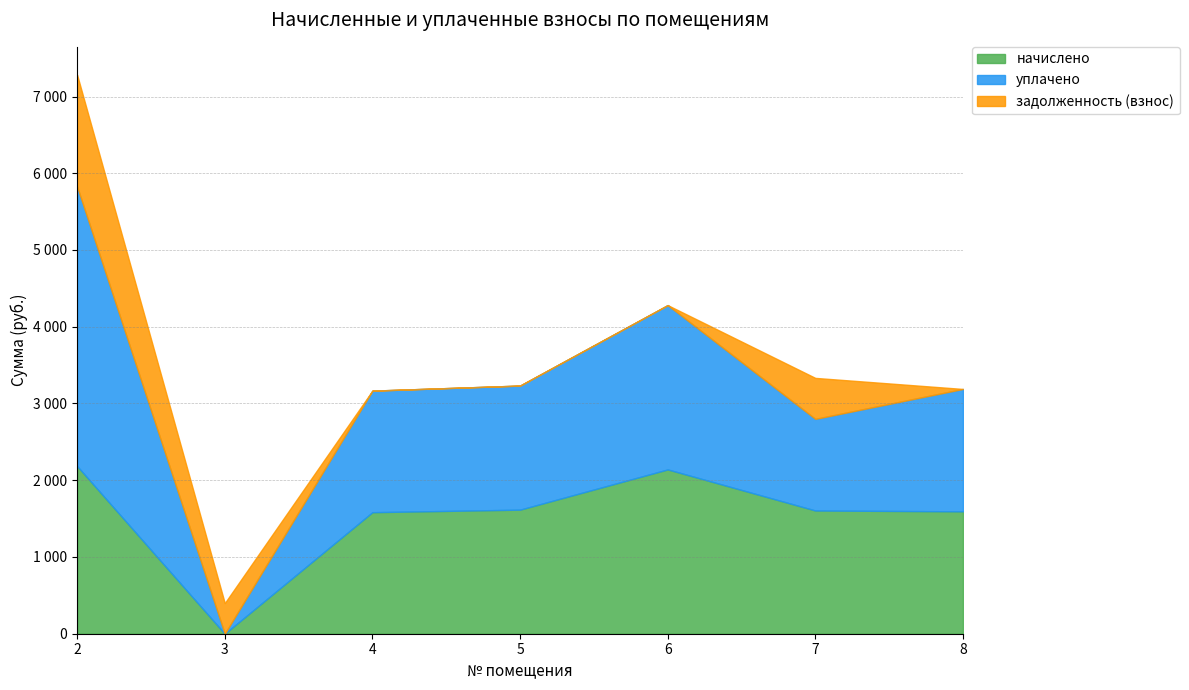

What is the average value of the начислено series?

1532.4